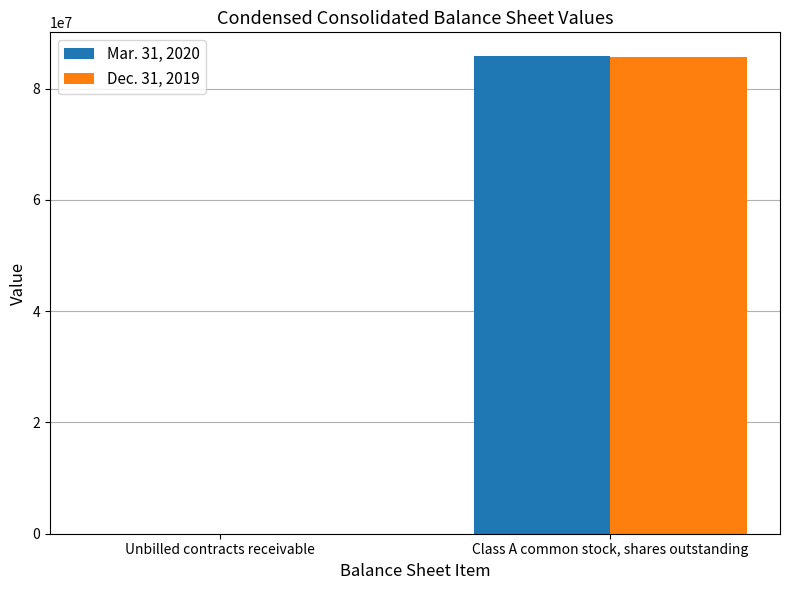

What are all the series names shown in the legend?

Mar. 31, 2020, Dec. 31, 2019